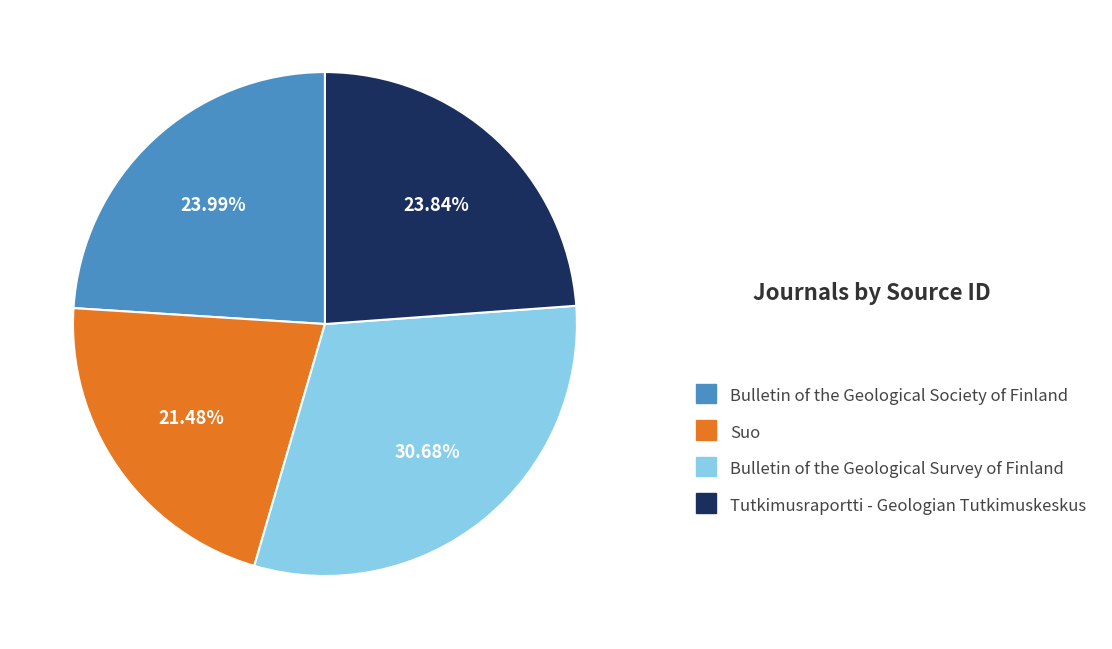

Is Tutkimusraportti - Geologian Tutkimuskeskus the majority of the pie?

No